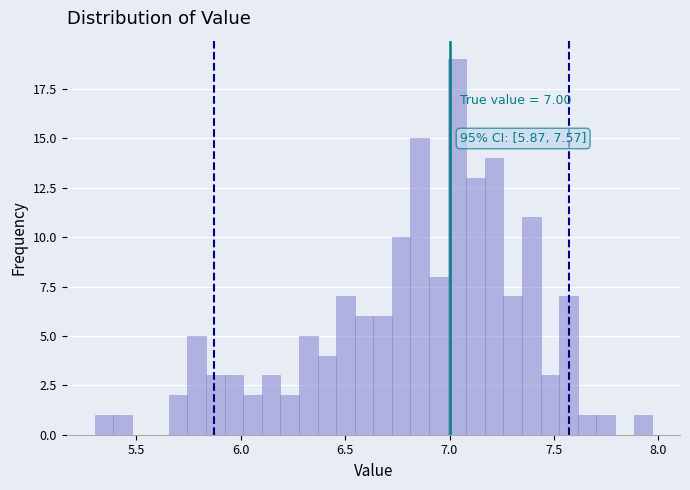

Around what value on the x-axis is the tallest bar? Give the approximate position of its centre, as read against the axis.

7.05